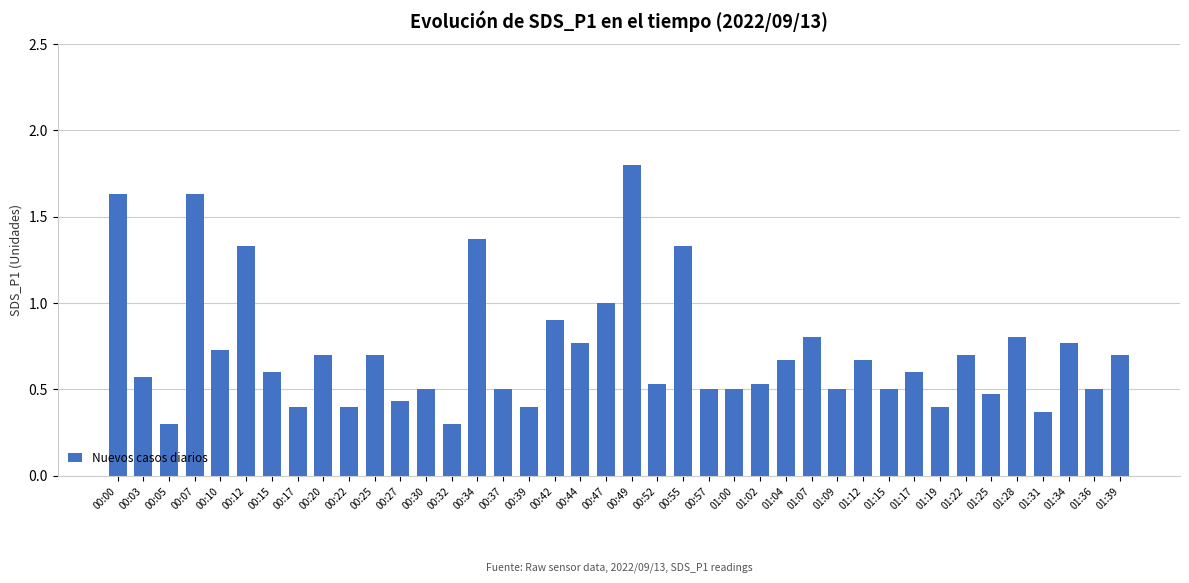

What is the label of the 35th bar from the left?

01:25